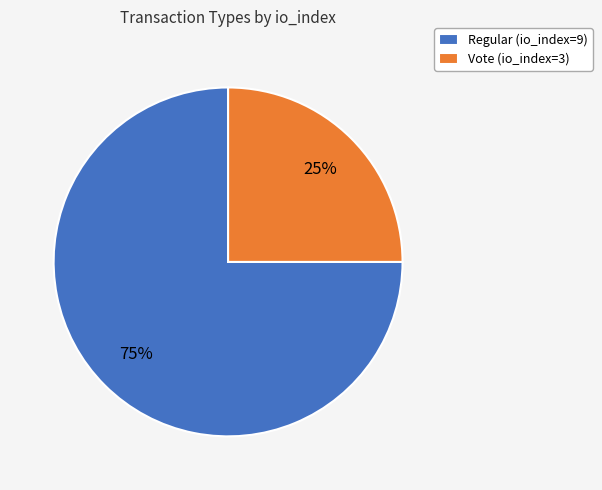

Do Vote (io_index=3) and Regular (io_index=9) together represent more than half of the pie?

Yes